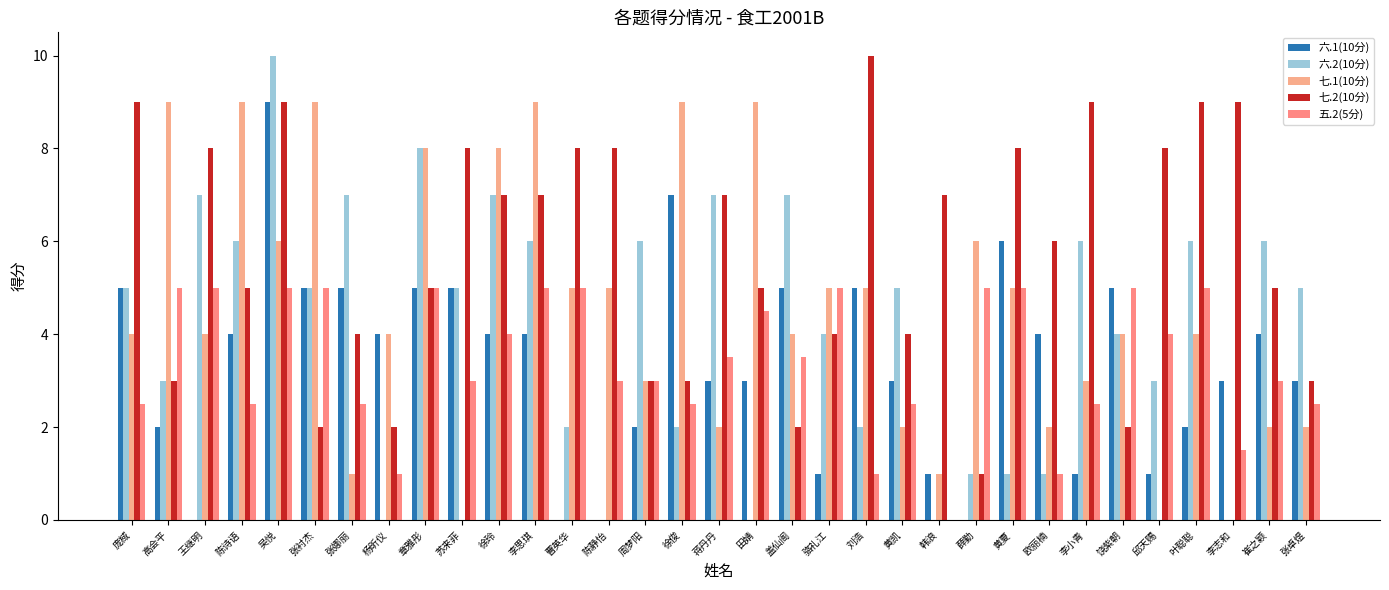

What is the total value across all series at 苏来菲?

21.0